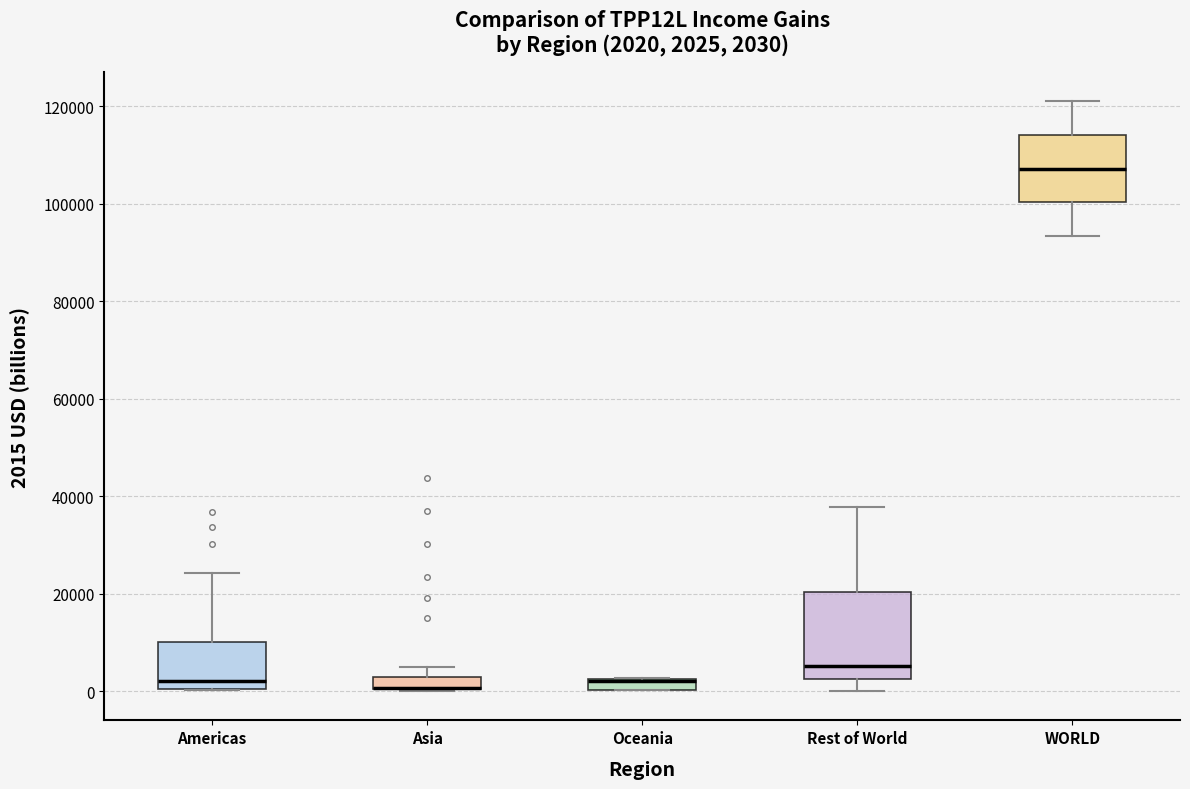

Which box is the tallest, from its lower edge to its upper edge?

Rest of World